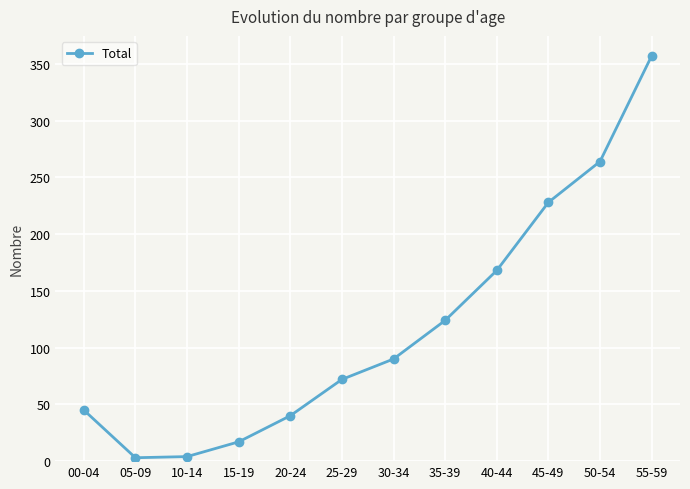

How many interior local valleys (lower than both neighbors) does the data have?

1